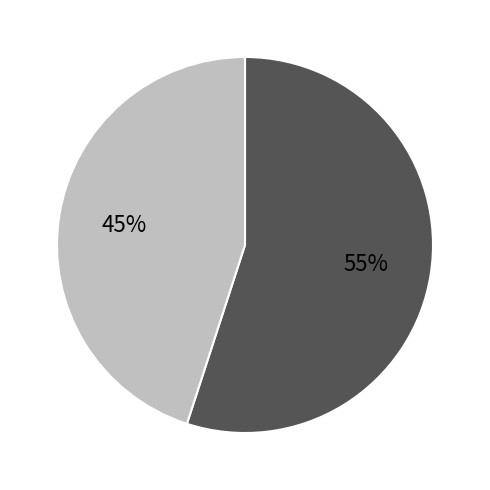

How many slices are in this pie chart?

2